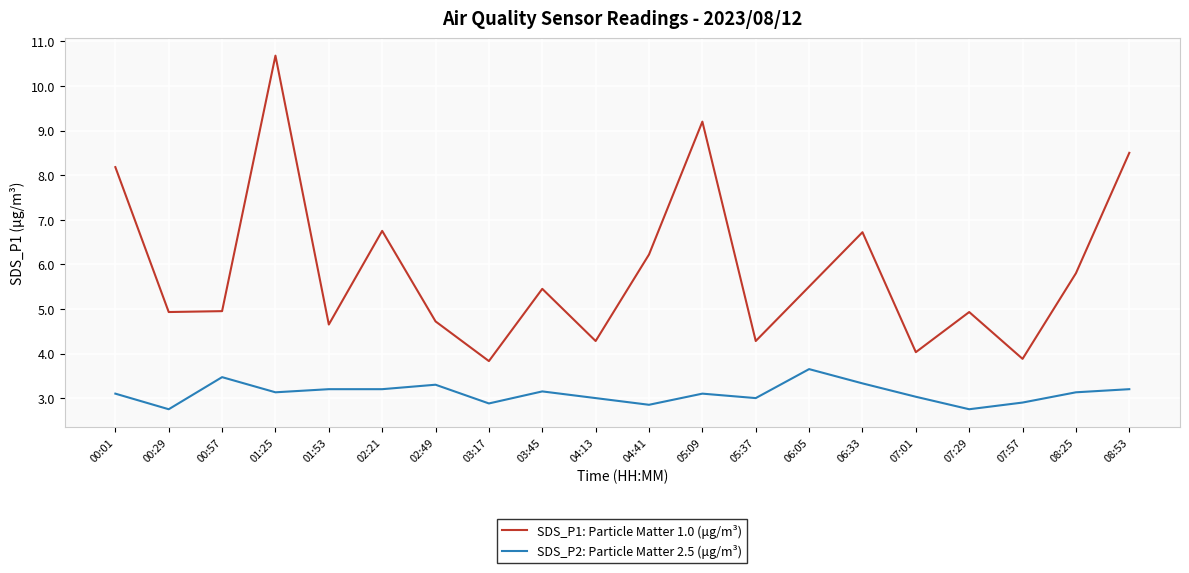

How many lines are shown in the chart?

2